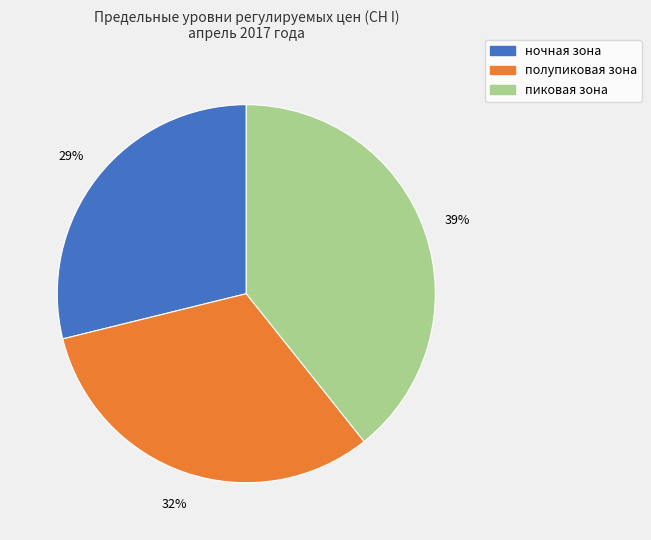

Combined, do полупиковая зона and пиковая зона account for over 50%?

Yes